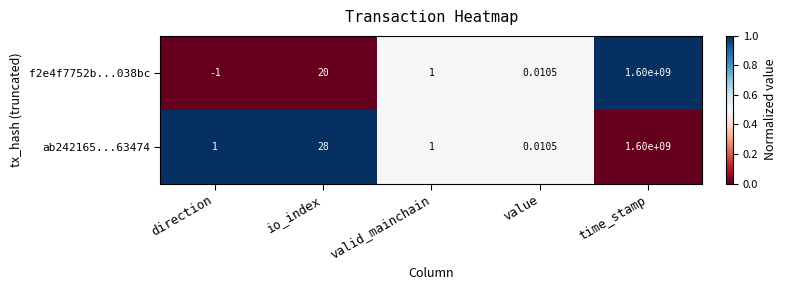

Rank the categories by f2e4f7752b...038bc value from highest to lowest.

time_stamp, io_index, valid_mainchain, value, direction